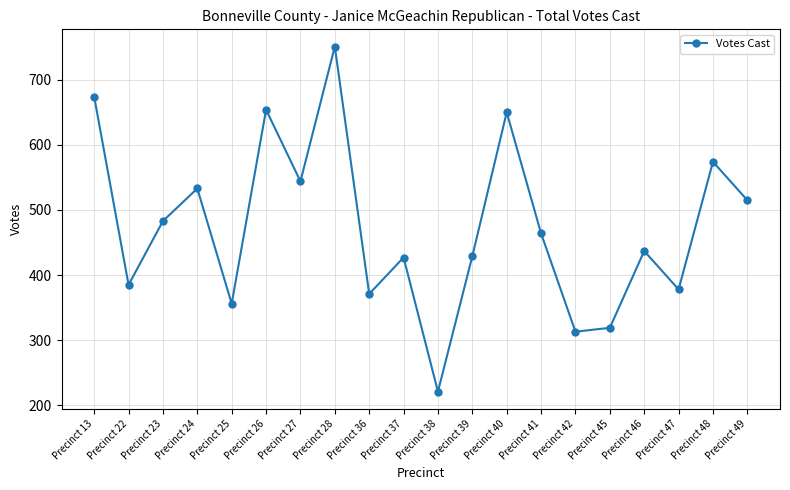

What is the value of the 14th point from the left?

464